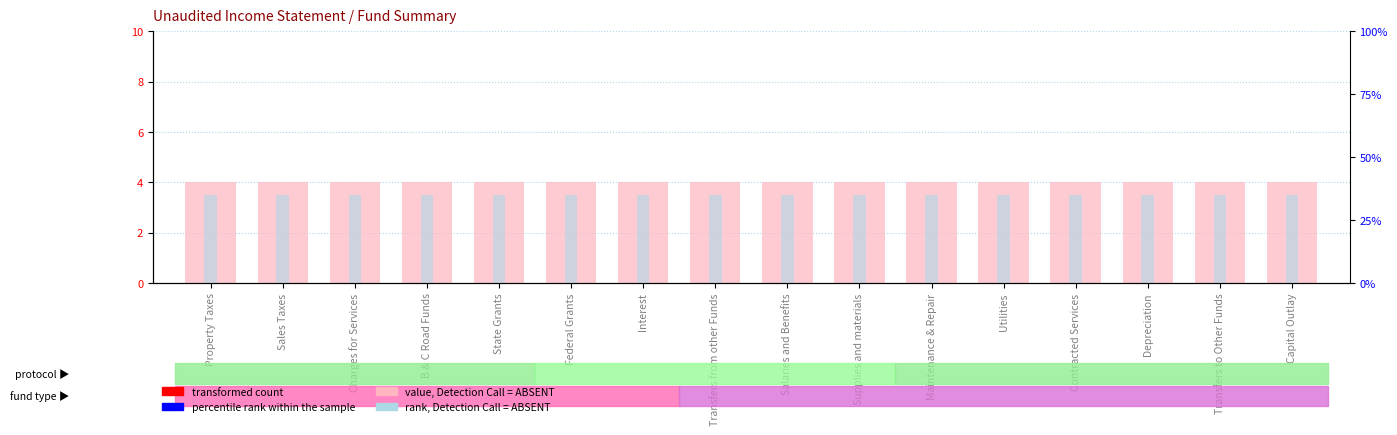

At which category does the chart reach its peak across all series?

Property Taxes